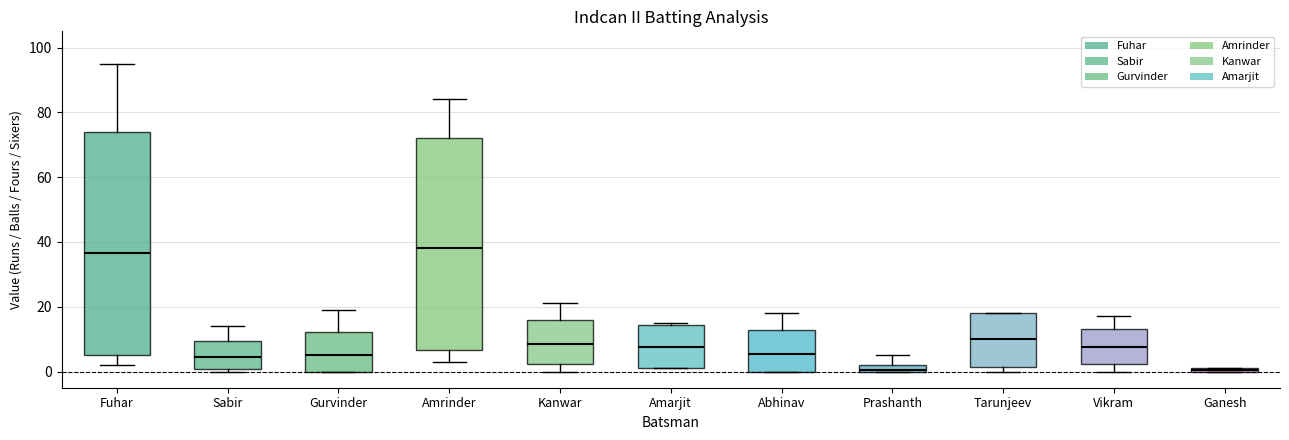

Where is the upper edge of the box for Tarunjeev on the y-axis? The values are not printed on the chart, so give them approximately, as read against the axis.

18